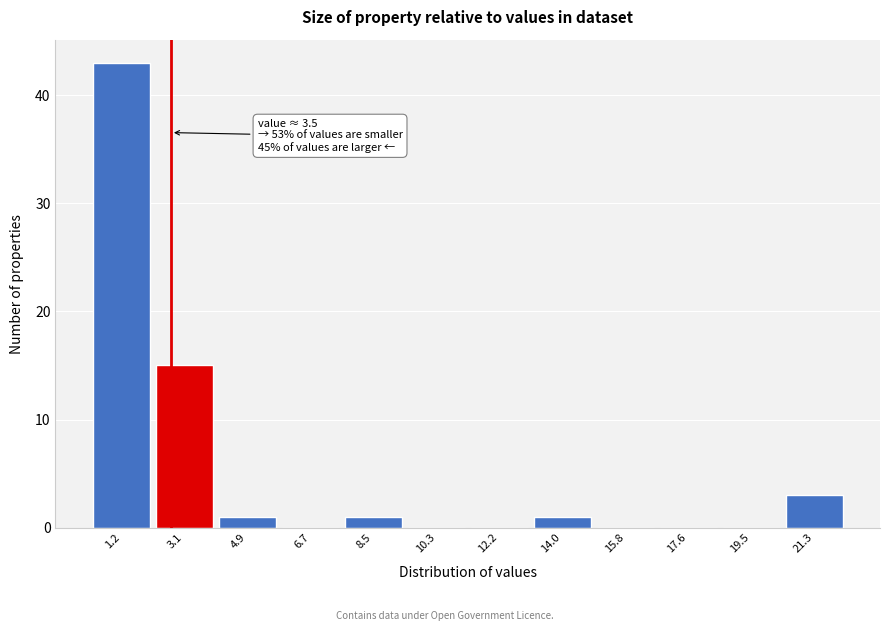

Reading left to right, list all the values displayed in this chart.

1.2=43	3.1=15	4.9=1	6.7=0	8.5=1	10.3=0	12.2=0	14.0=1	15.8=0	17.6=0	19.5=0	21.3=3